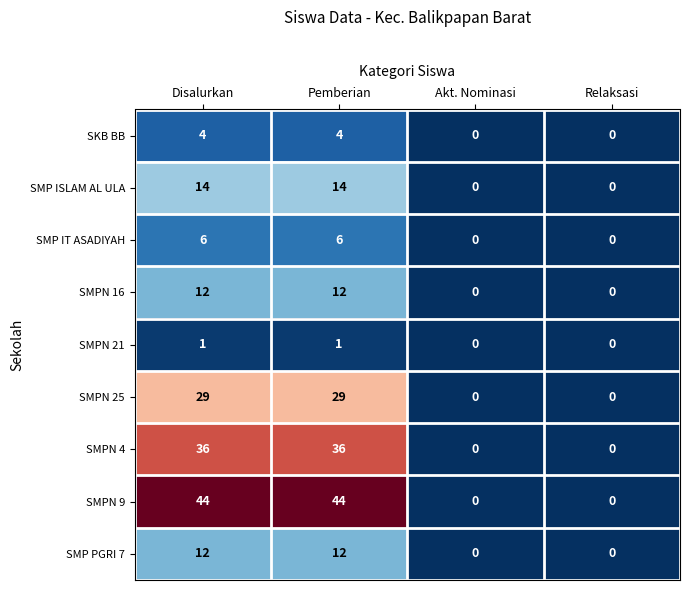

The value of SMPN 21 at Pemberian is 1. True or false?

True